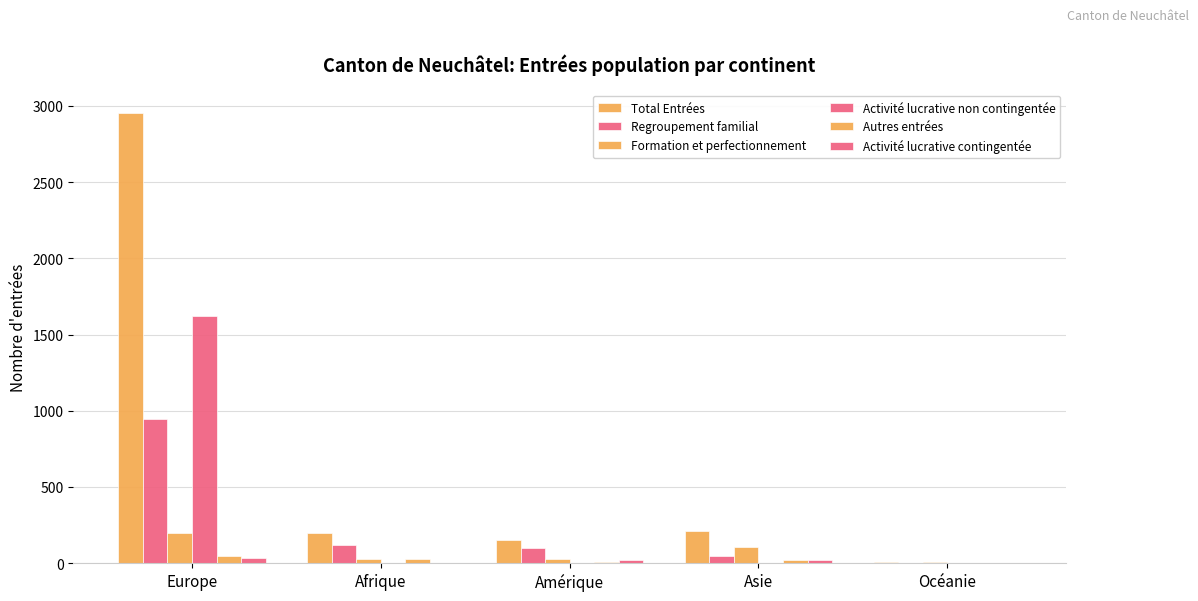

How many series are shown in this chart?

6